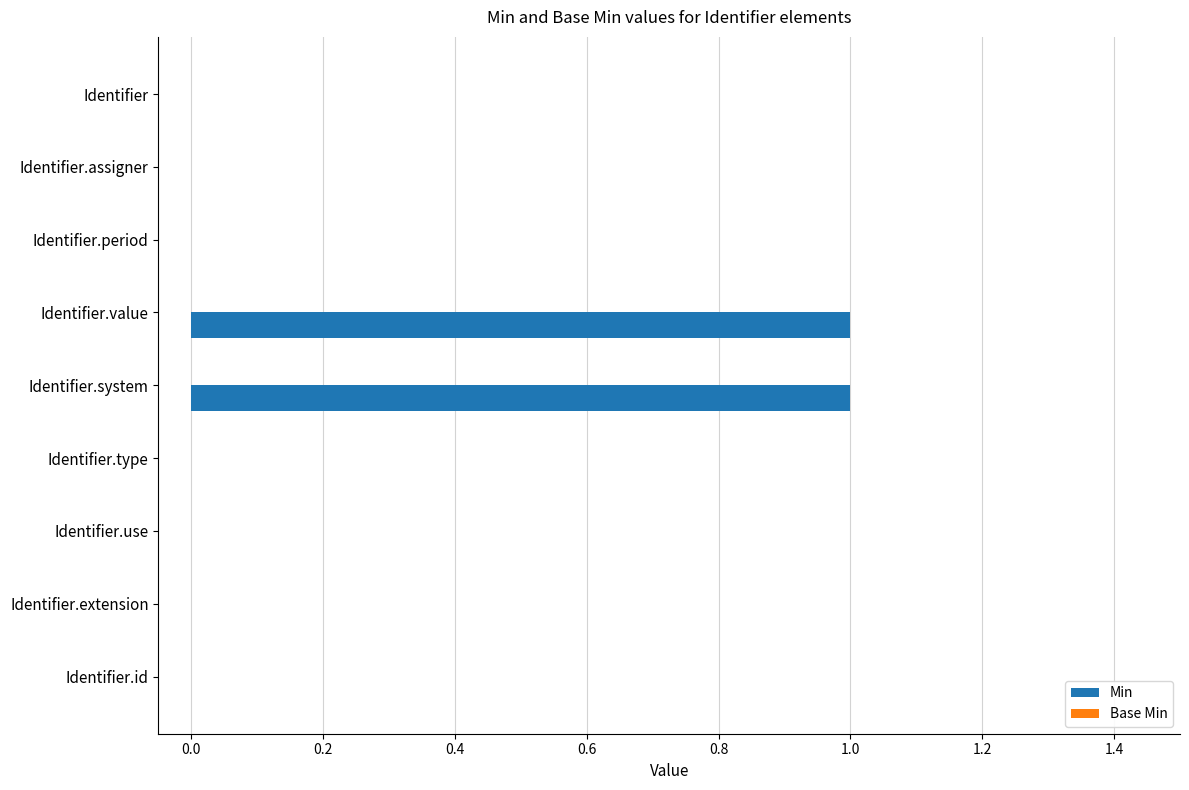

The value at Identifier.period is 0. True or false?

True